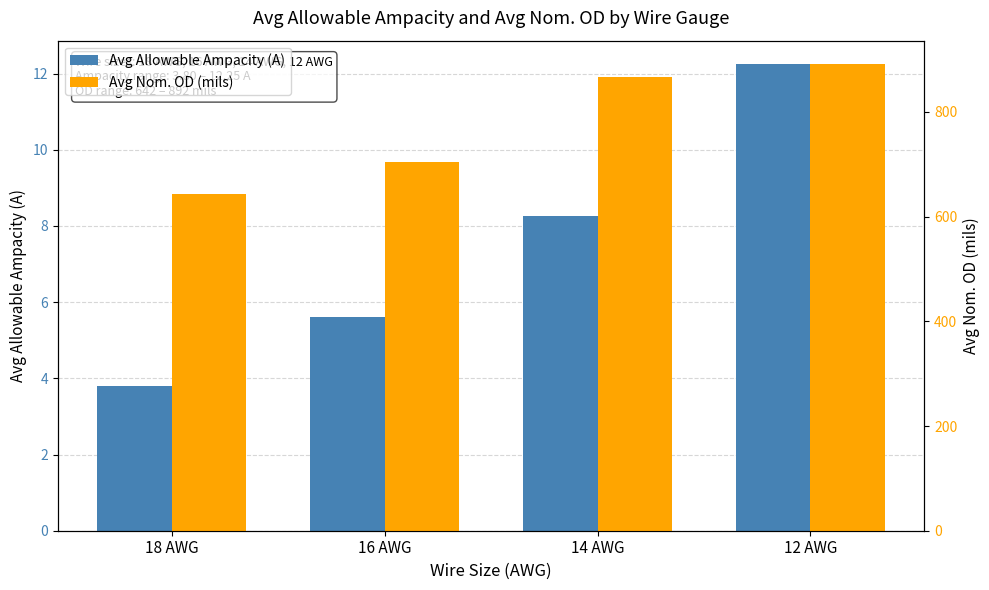

What is the difference between the maximum and minimum values in the Avg Allowable Ampacity (A) series?

8.4